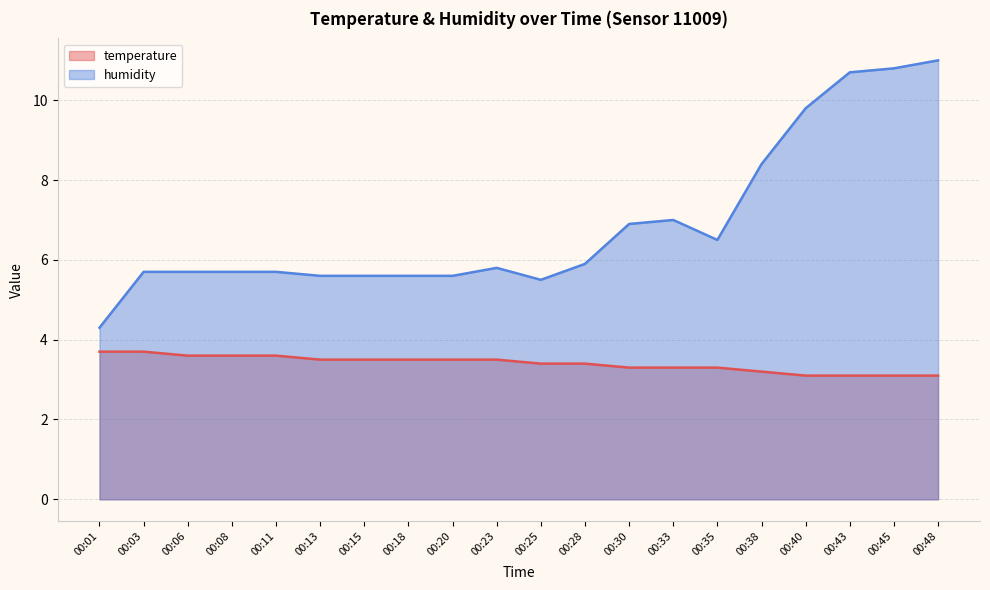

How many lines are shown in the chart?

2